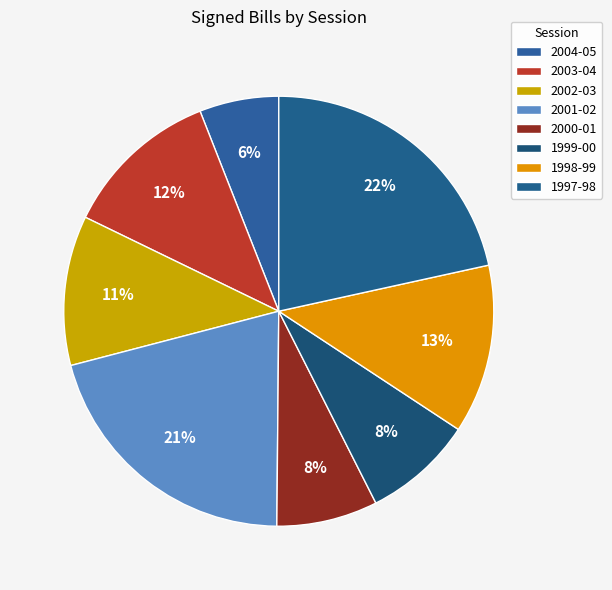

How many slices are in this pie chart?

8